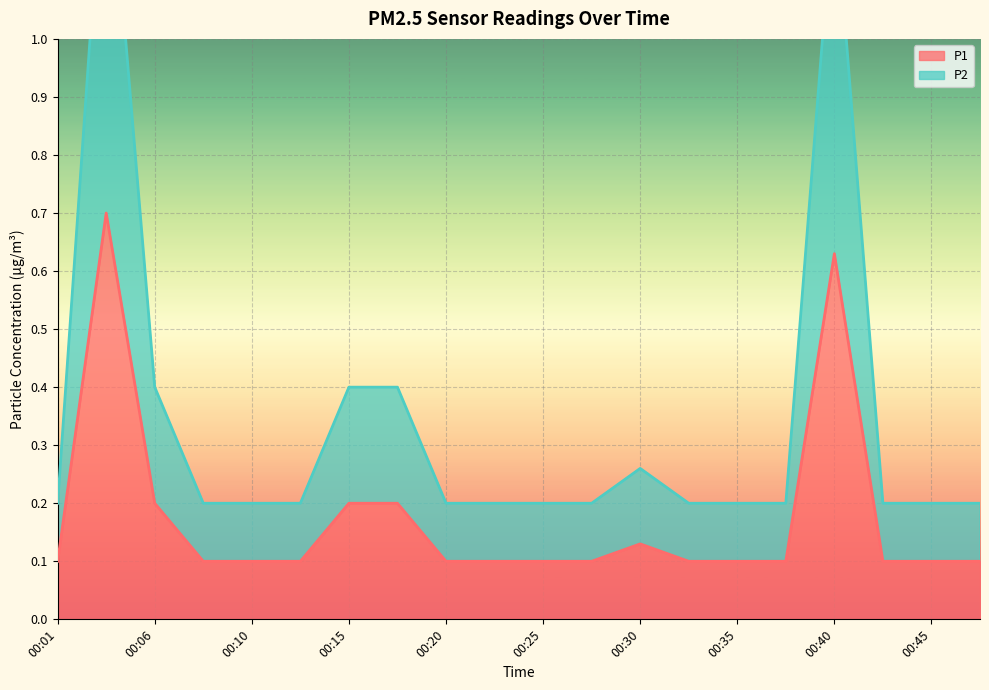

What is the difference between the maximum and minimum values in the P1 series?

0.6